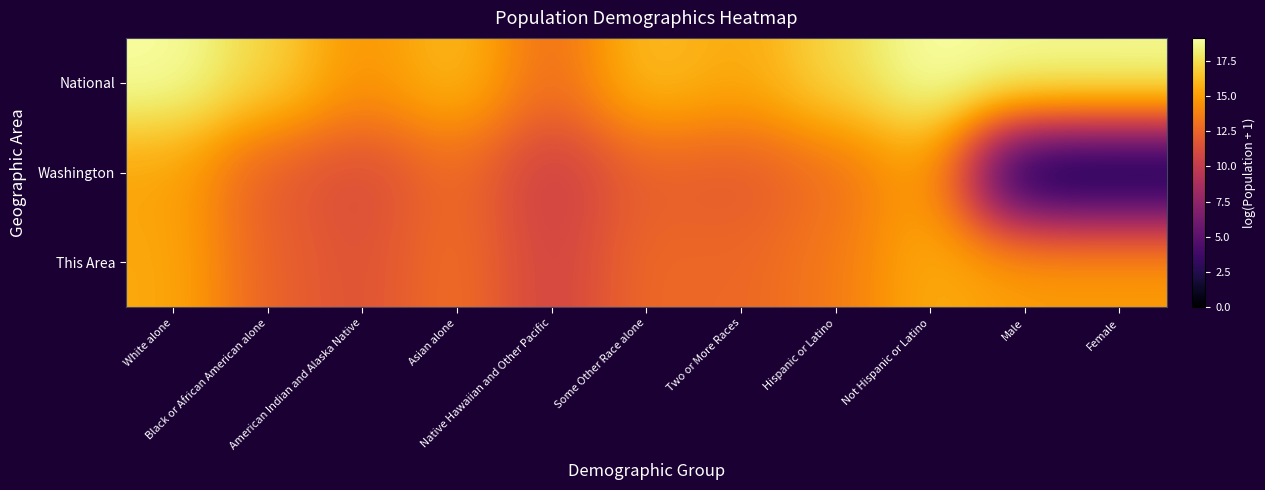

List the series in order of their overall mean, lowest first.

Washington, This Area, National